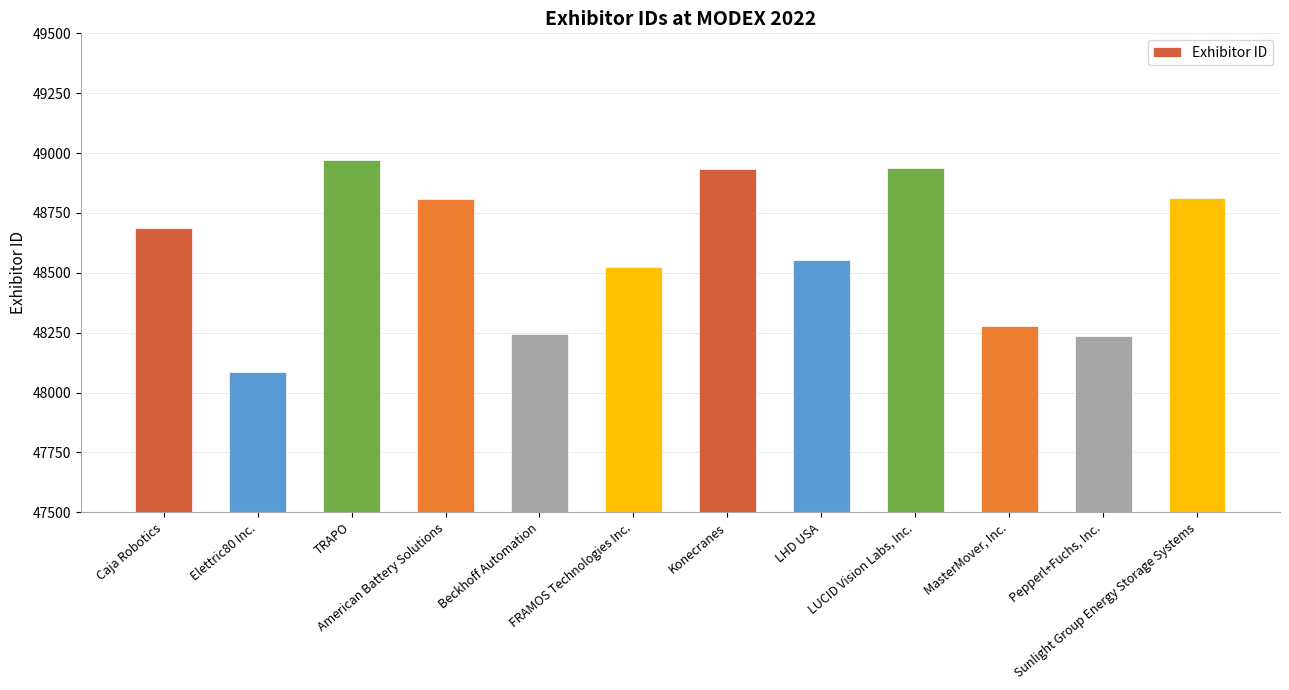

Rank the categories by value from highest to lowest.

TRAPO, LUCID Vision Labs, Inc., Konecranes, Sunlight Group Energy Storage Systems, American Battery Solutions, Caja Robotics, LHD USA, FRAMOS Technologies Inc., MasterMover, Inc., Beckhoff Automation, Pepperl+Fuchs, Inc., Elettric80 Inc.